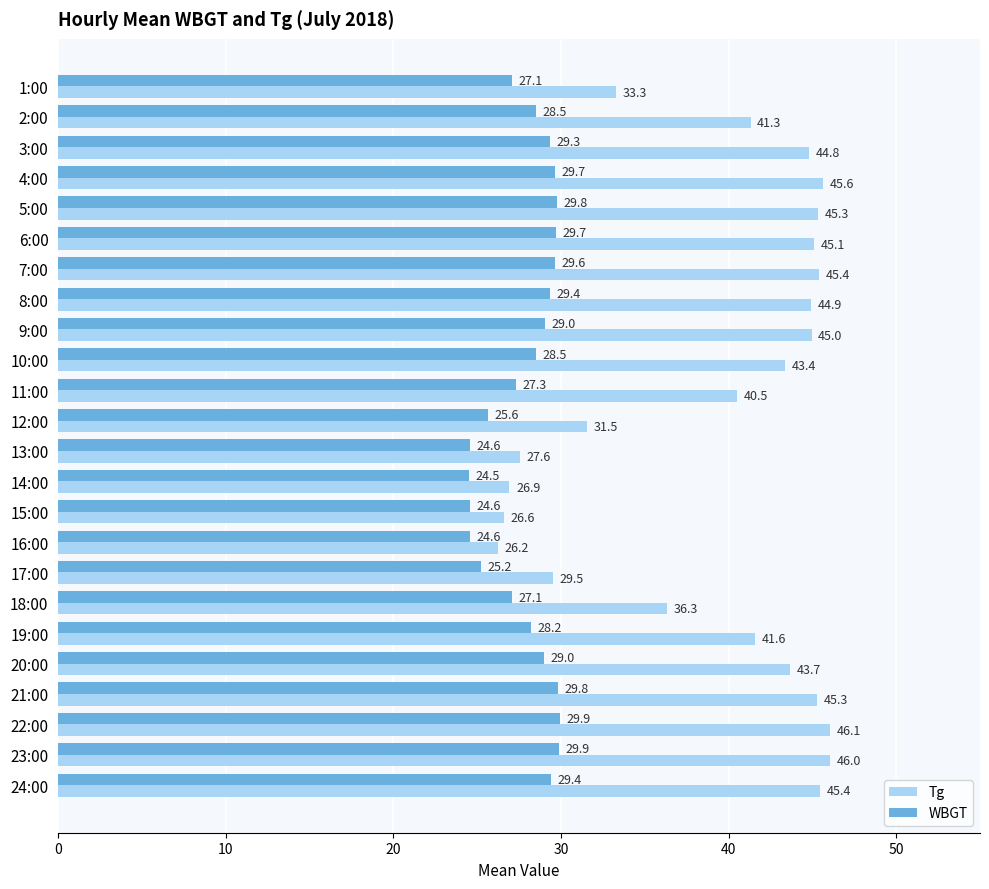

At how many categories does at least one series exceed 35?

17